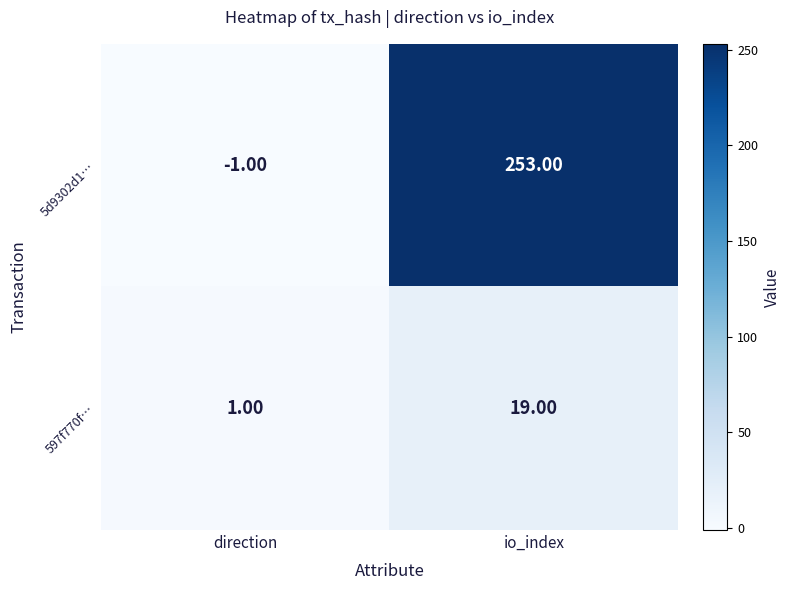

What is the total value across all series at io_index?

272